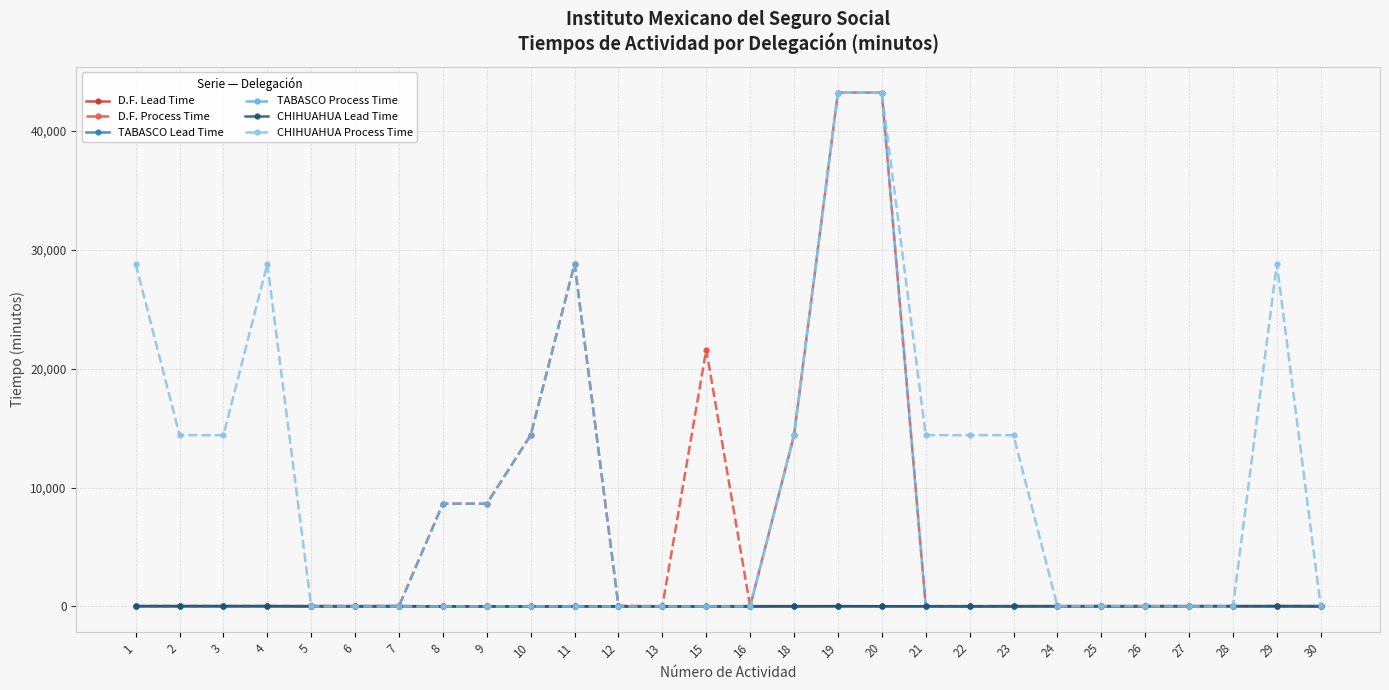

The value of CHIHUAHUA Process Time at 29 is 7424. True or false?

False